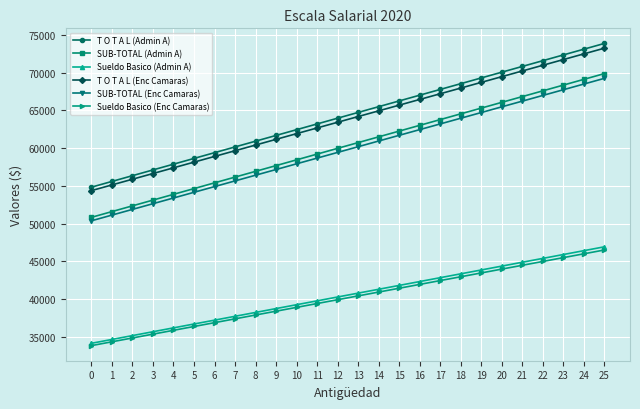

True or false: SUB-TOTAL (Enc Camaras) and T O T A L (Enc Camaras) cross at least once.

False